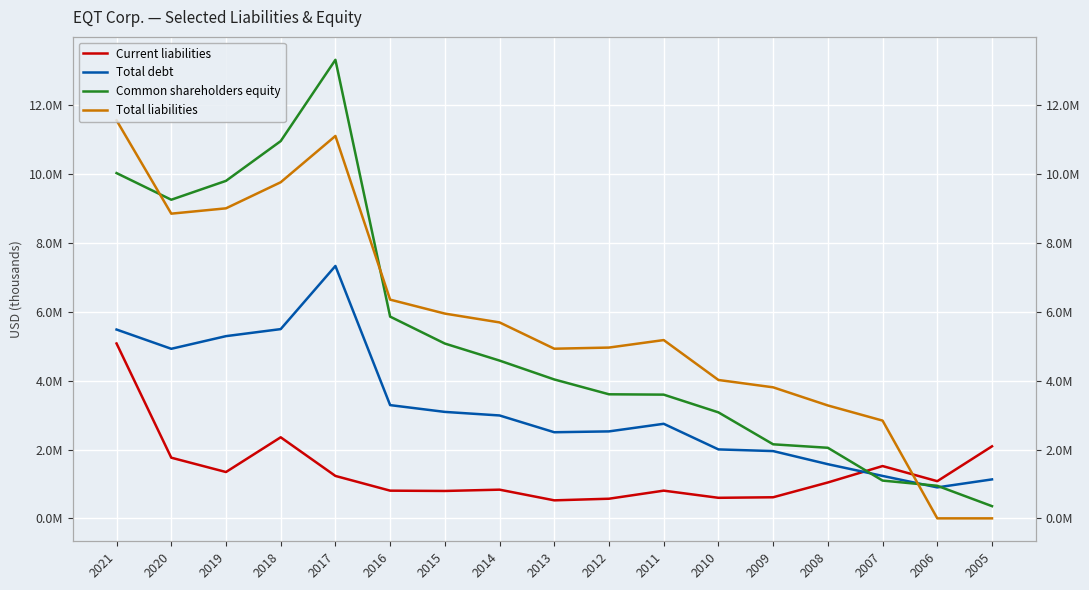

Which category has the highest value across all series?

2017